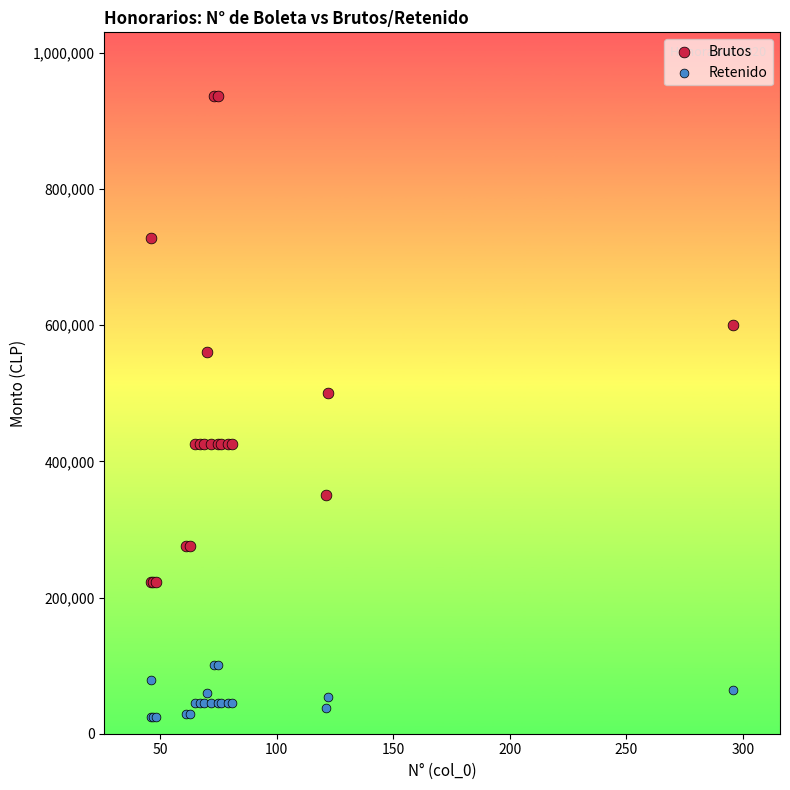

Across all series, what Y value is closest to 480090?

500000